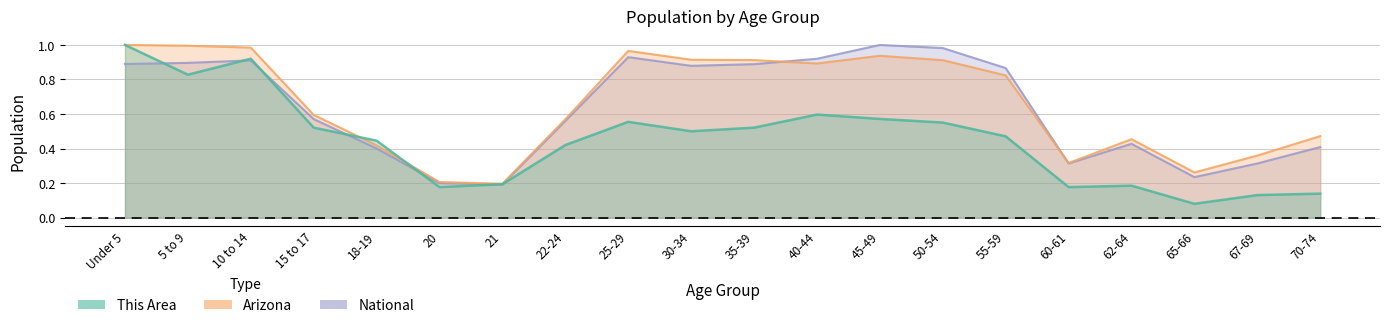

Reading left to right, list all the values displayed in this chart.

This Area: Under 5=1.0	5 to 9=0.8	10 to 14=0.9	15 to 17=0.5	18-19=0.4	20=0.2	21=0.2	22-24=0.4	25-29=0.6	30-34=0.5	35-39=0.5	40-44=0.6	45-49=0.6	50-54=0.6	55-59=0.5	60-61=0.2	62-64=0.2	65-66=0.1	67-69=0.1	70-74=0.1
Arizona: Under 5=1.0	5 to 9=1.0	10 to 14=1.0	15 to 17=0.6	18-19=0.4	20=0.2	21=0.2	22-24=0.6	25-29=1.0	30-34=0.9	35-39=0.9	40-44=0.9	45-49=0.9	50-54=0.9	55-59=0.8	60-61=0.3	62-64=0.5	65-66=0.3	67-69=0.4	70-74=0.5
National: Under 5=0.9	5 to 9=0.9	10 to 14=0.9	15 to 17=0.6	18-19=0.4	20=0.2	21=0.2	22-24=0.6	25-29=0.9	30-34=0.9	35-39=0.9	40-44=0.9	45-49=1.0	50-54=1.0	55-59=0.9	60-61=0.3	62-64=0.4	65-66=0.2	67-69=0.3	70-74=0.4